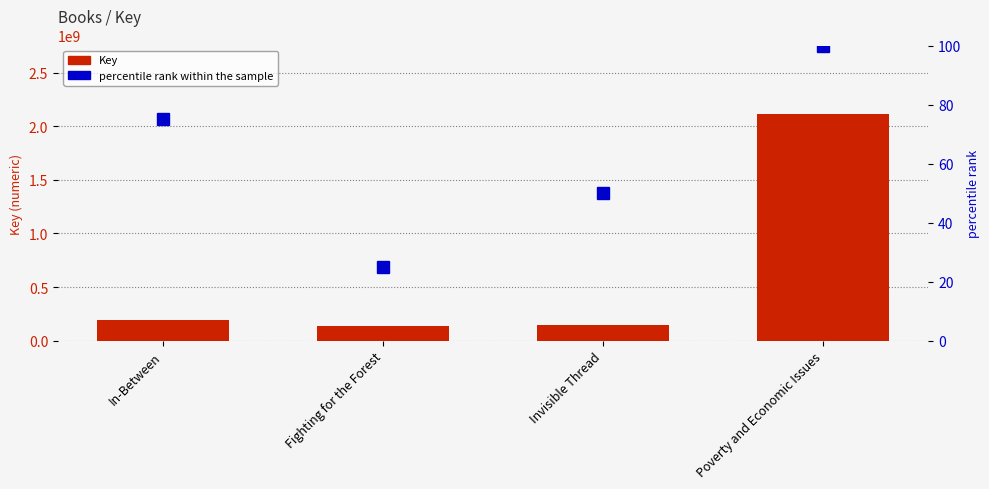

Does the chart contain stacked bars?

No